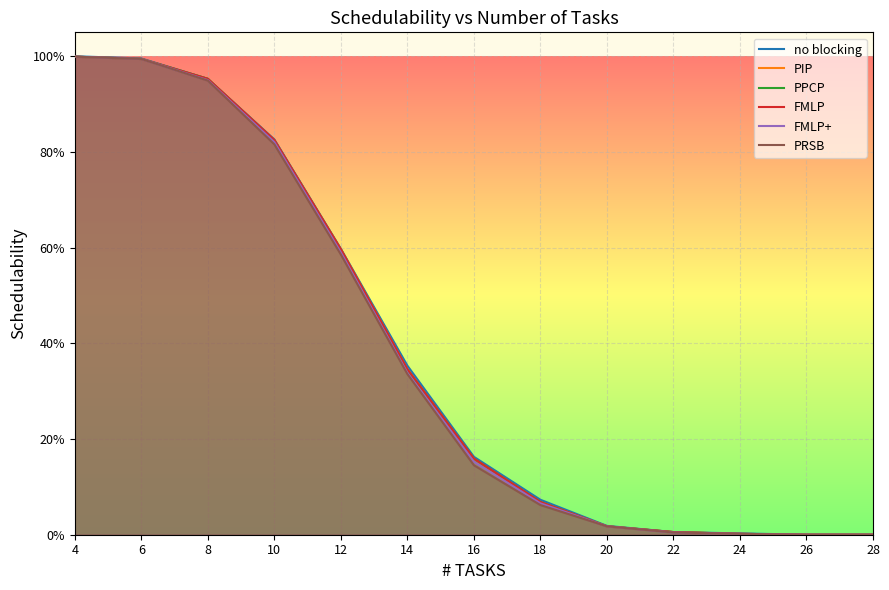

Count the number of data series in this chart.

6